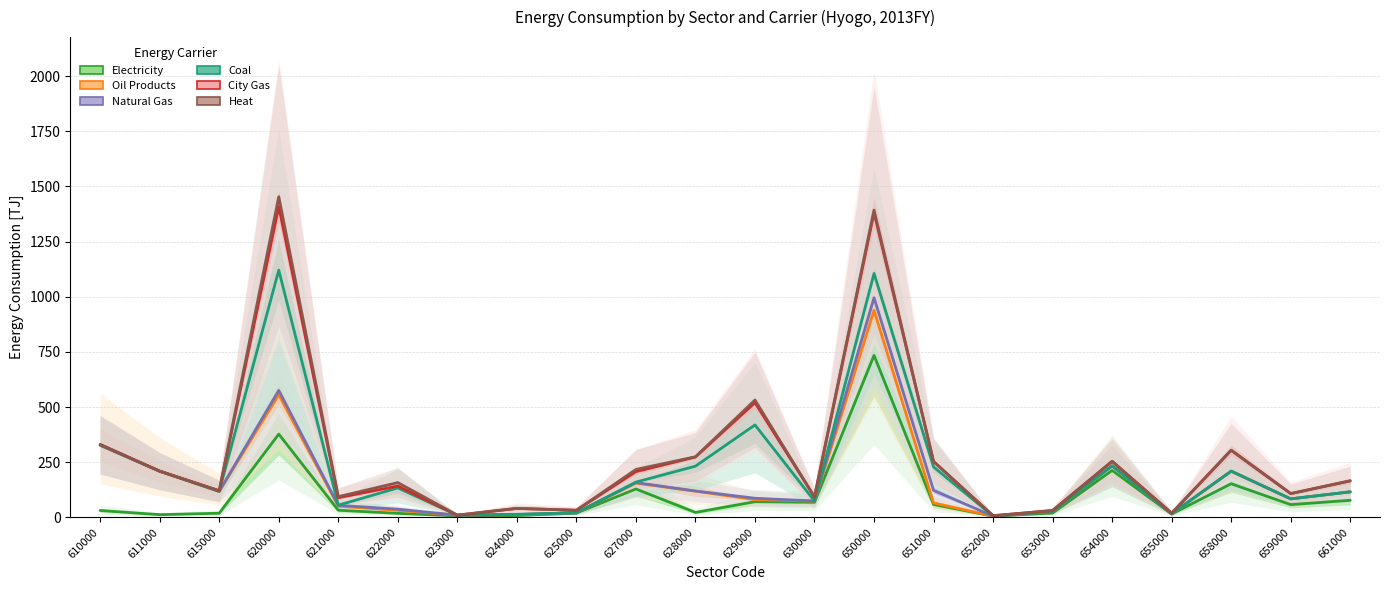

Which category has the highest value in the Oil Products series?

650000